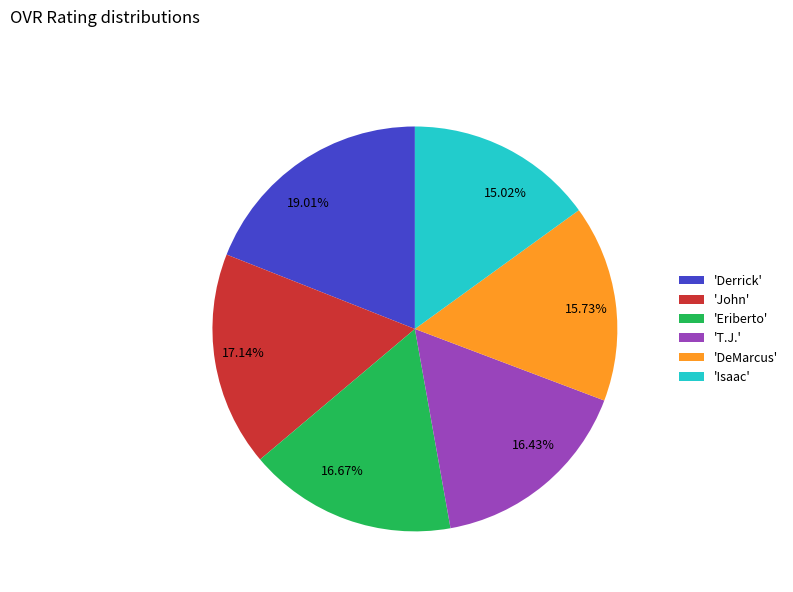

Approximately how many times larger is the value at 16.67% compared to 17.14%?

1.0